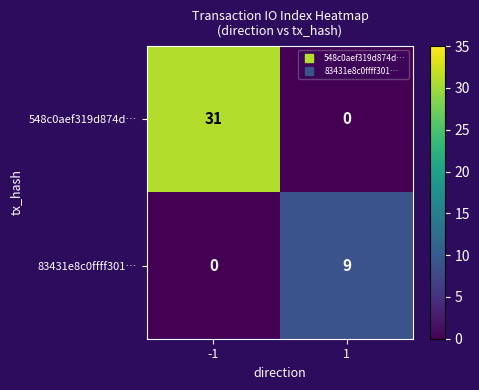

Rank the series by their average value, from highest to lowest.

548c0aef319d874d…, 83431e8c0ffff301…